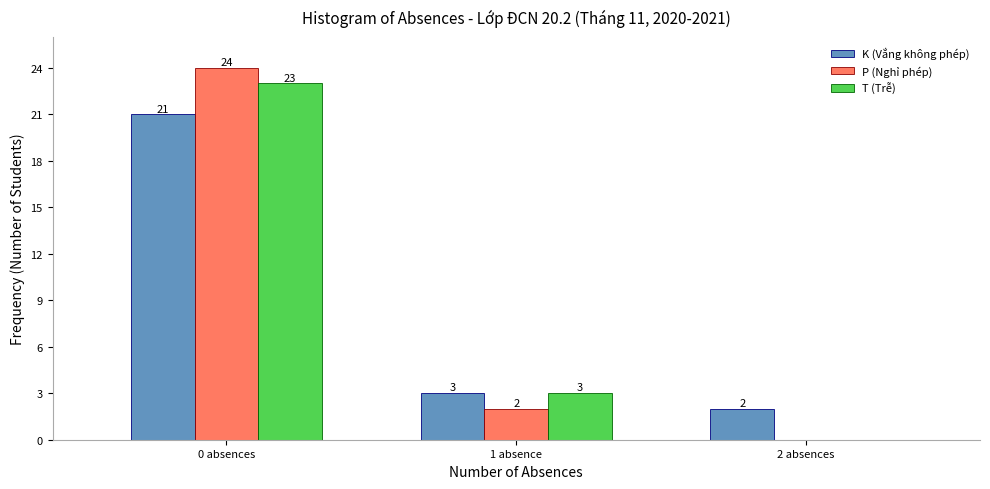

Reading left to right, what are all the values shown in this chart?

K (Vắng không phép): 0 absences=21	1 absence=3	2 absences=2
P (Nghỉ phép): 0 absences=24	1 absence=2	2 absences=0
T (Trễ): 0 absences=23	1 absence=3	2 absences=0